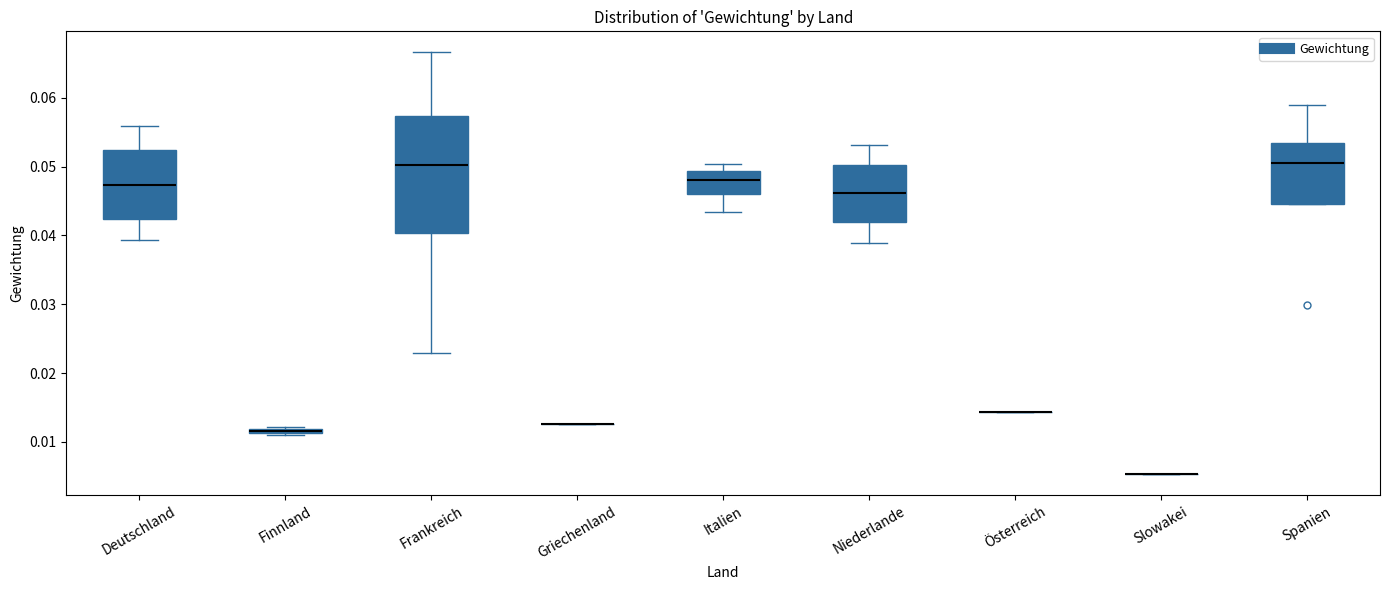

Comparing the boxes themselves (not the whiskers), which one is the tallest?

Frankreich